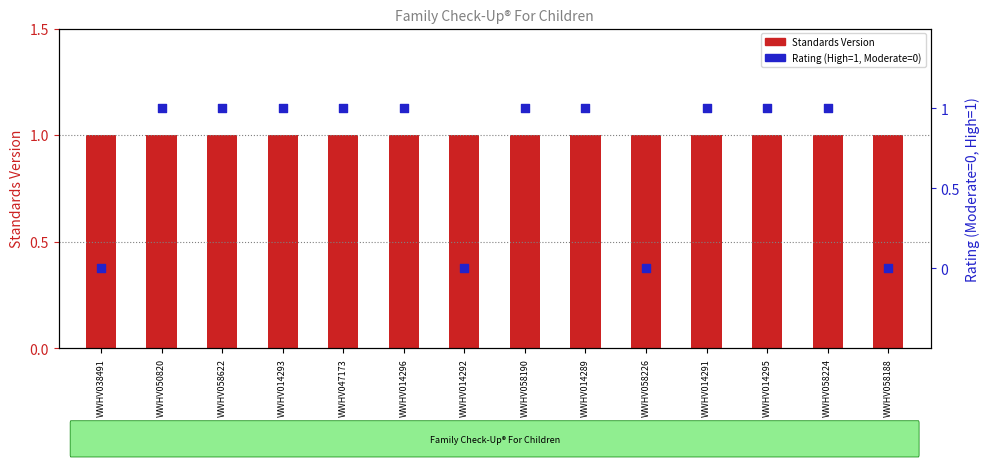

Is the value of Standards Version at WWHV014295 greater than the value of Rating (High=1, Moderate=0) at WWHV014293?

No